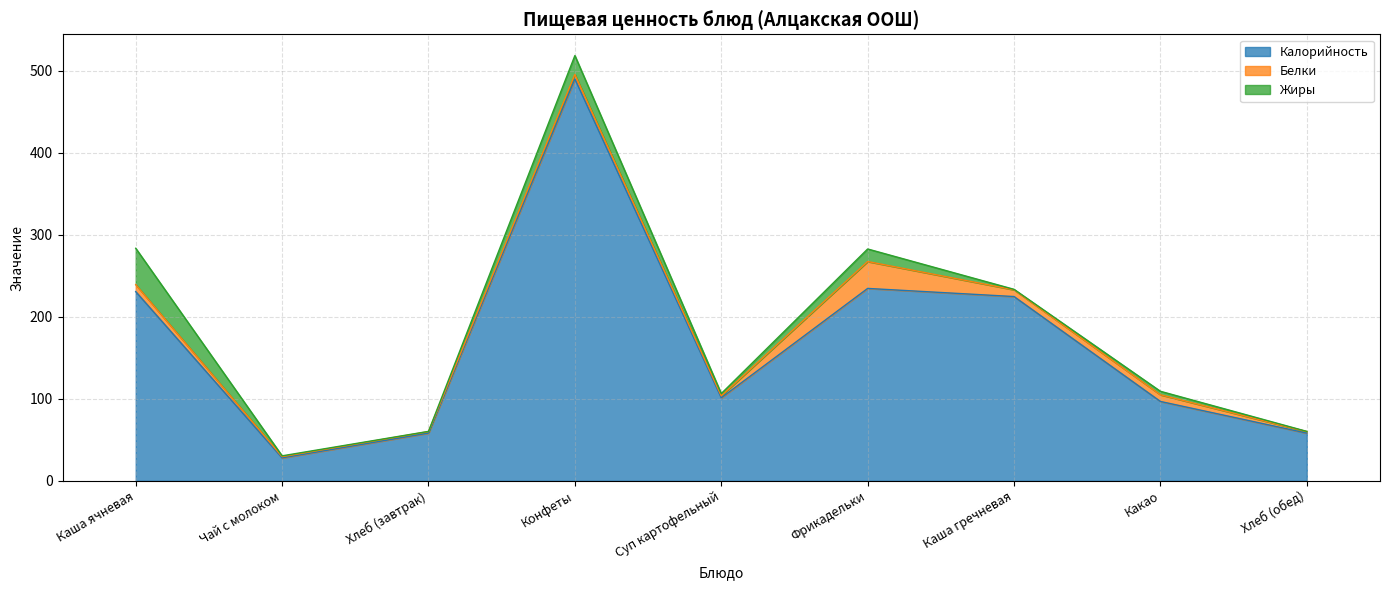

Which series has the largest total across all categories?

Калорийность